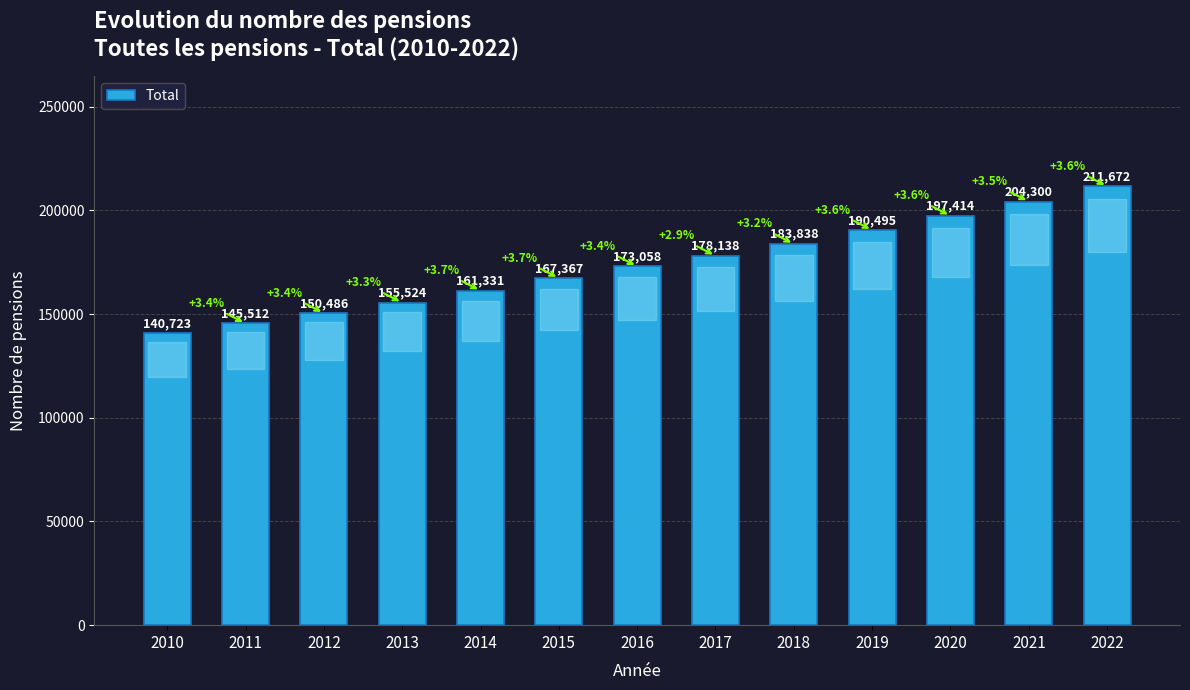

What is the sum of all values?

2259858